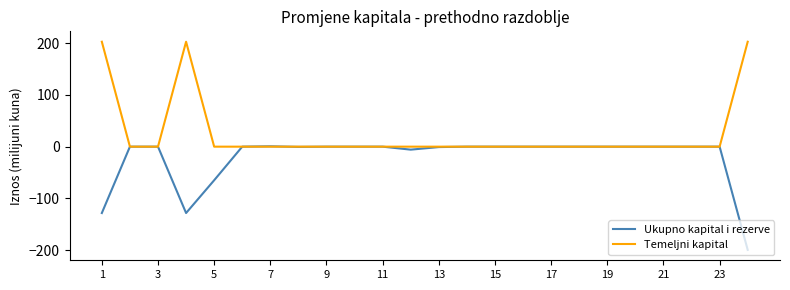

Rank the series by their average value, from highest to lowest.

Temeljni kapital, Ukupno kapital i rezerve